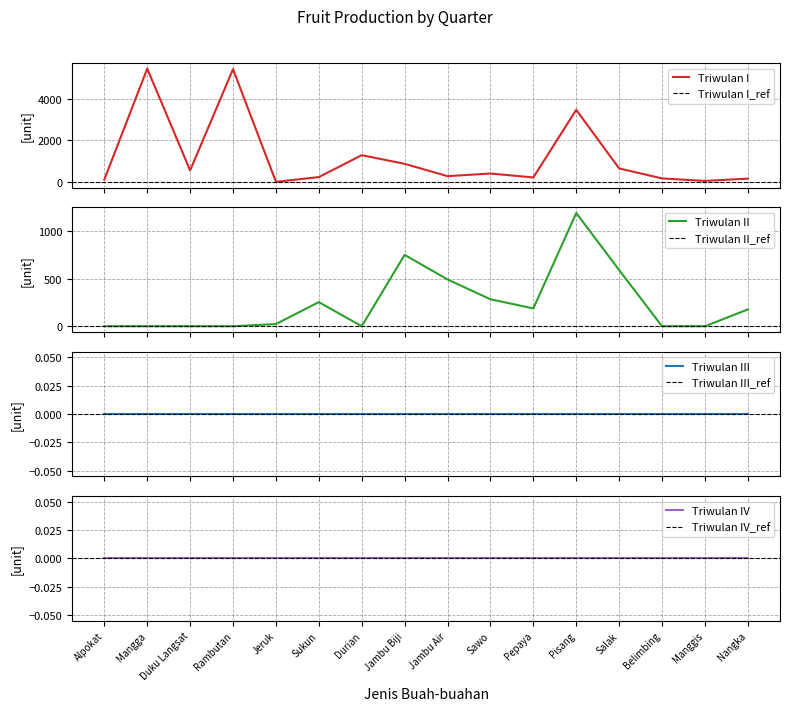

Does the chart display data point markers on the line(s)?

No